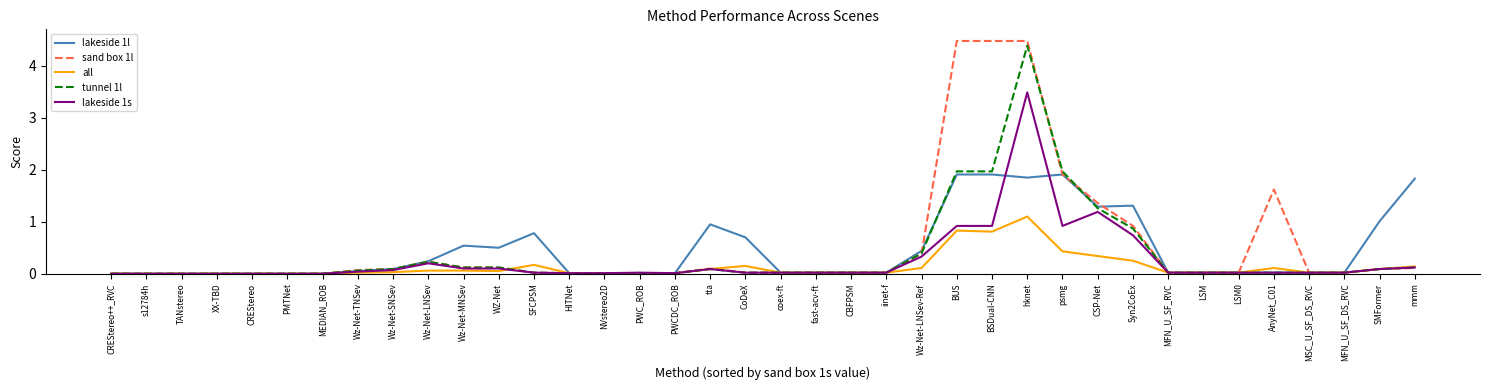

Does the chart display data point markers on the line(s)?

No